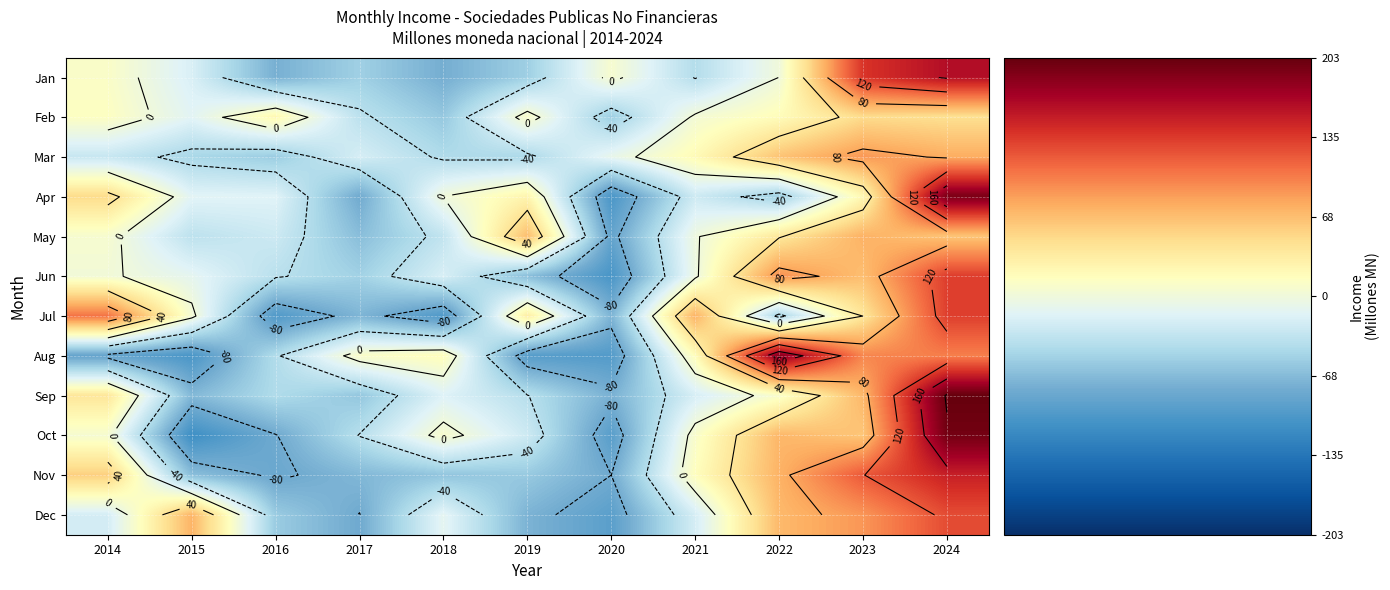

At 2016, list the series in order from smallest to largest.

Jul, Nov, Oct, Jan, Dec, Mar, Sep, Aug, Jun, May, Apr, Feb